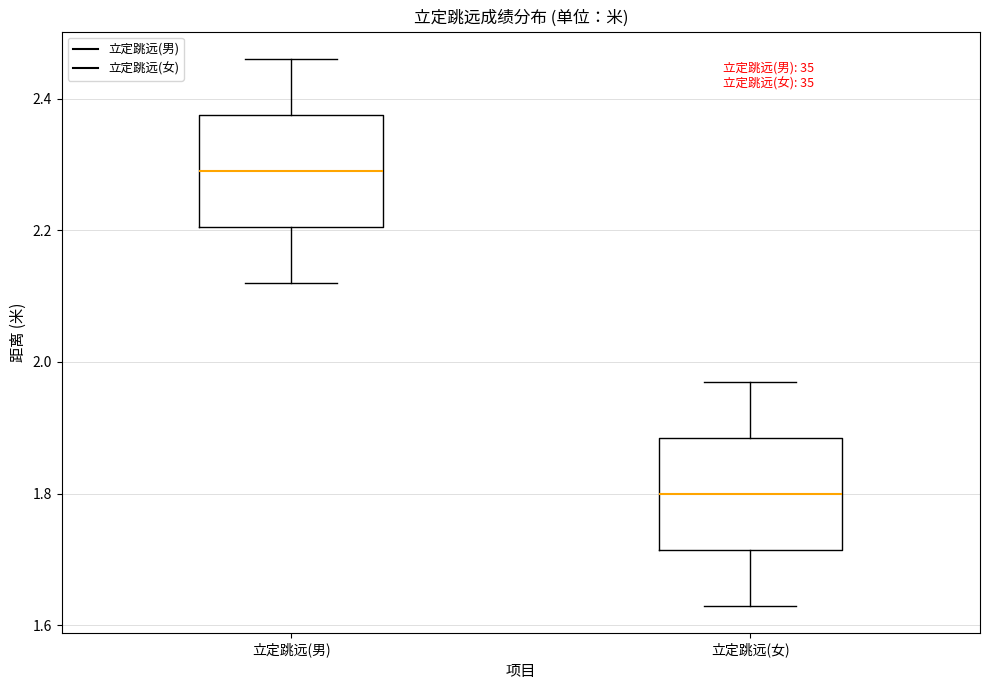

Reading left to right, read every box against the y-axis: the position of its median line, the range the box covers, and the ends of its whiskers. The values are not printed on the chart, so give them approximately, as read against the axis.

立定跳远(男): median 2.30, box 2.20 to 2.38, whiskers 2.12 to 2.46
立定跳远(女): median 1.80, box 1.72 to 1.88, whiskers 1.64 to 1.98